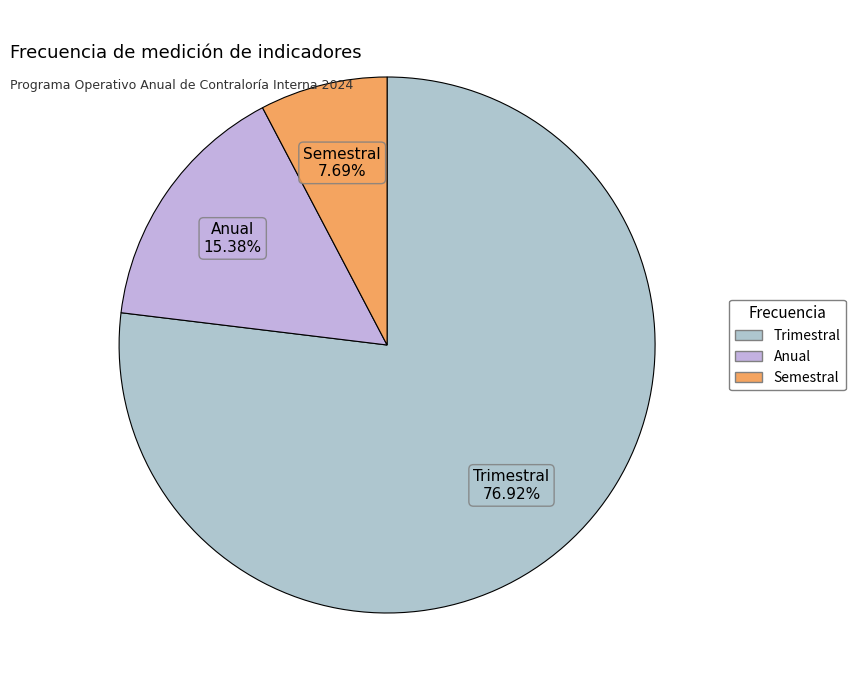

The Anual slice represents 9% of the pie. True or false?

False